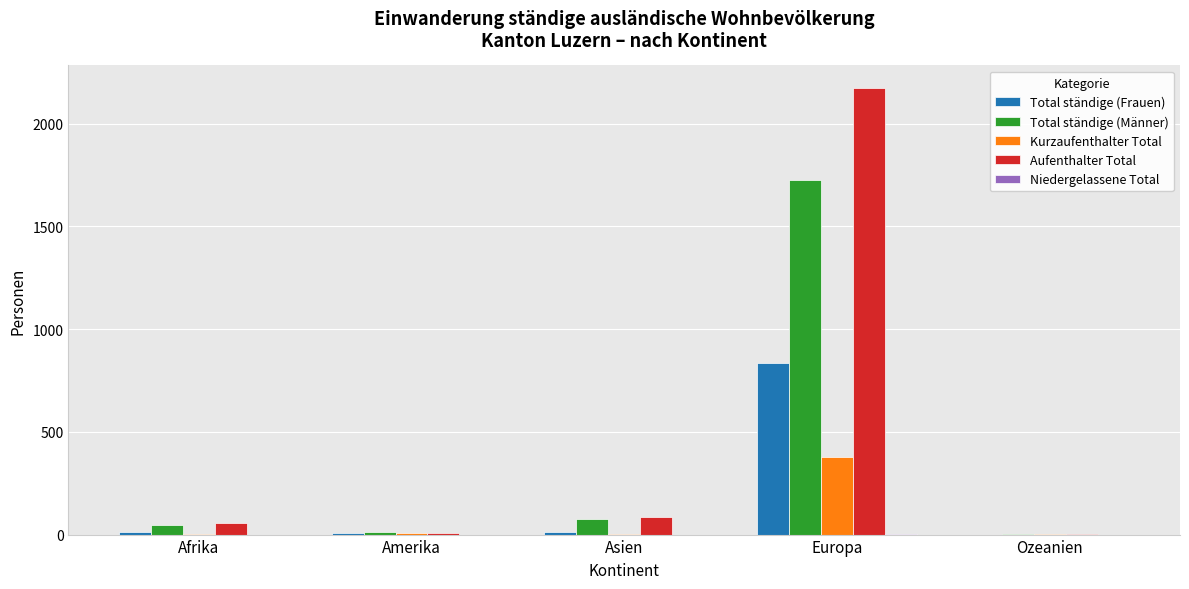

The Total ständige (Männer) series shows 47 at Afrika. True or false?

True